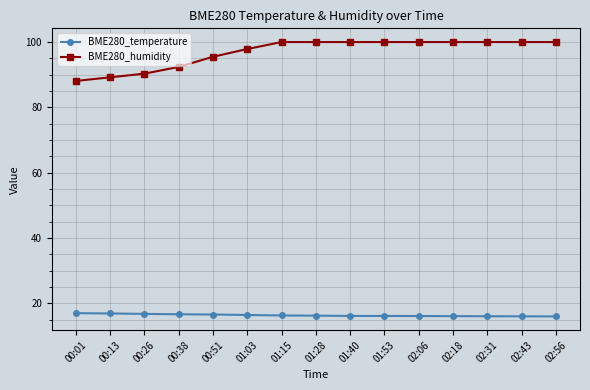

True or false: BME280_humidity and BME280_temperature intersect in this chart.

False